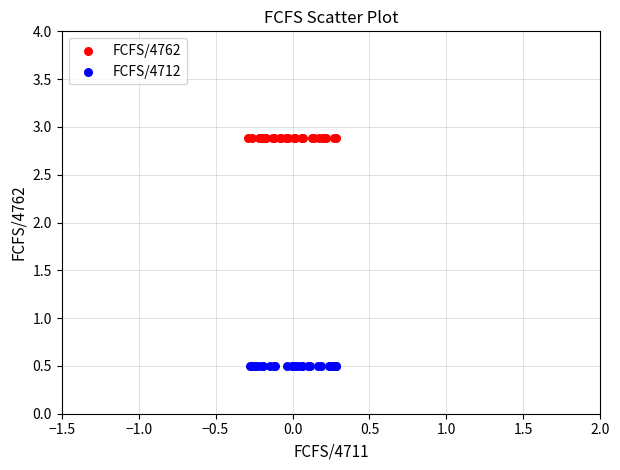

Which series reaches the maximum Y coordinate?

FCFS/4762